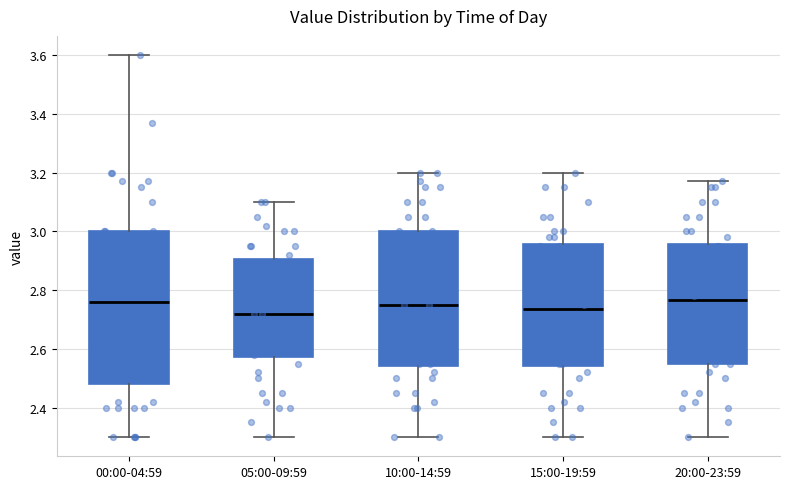

Where does the lower whisker of the box for 15:00-19:59 end on the y-axis? The values are not printed on the chart, so give them approximately, as read against the axis.

2.30